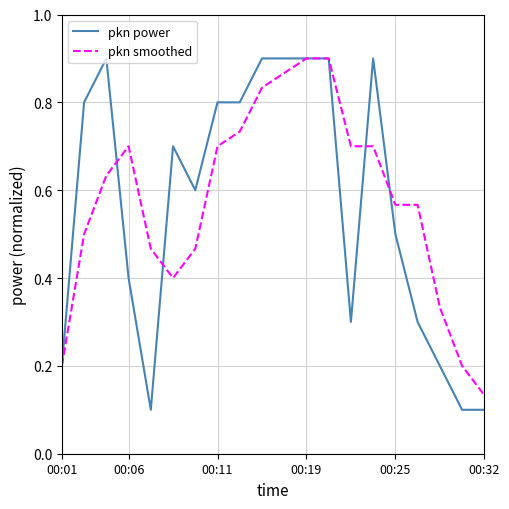

What are all the series names shown in the legend?

pkn power, pkn smoothed